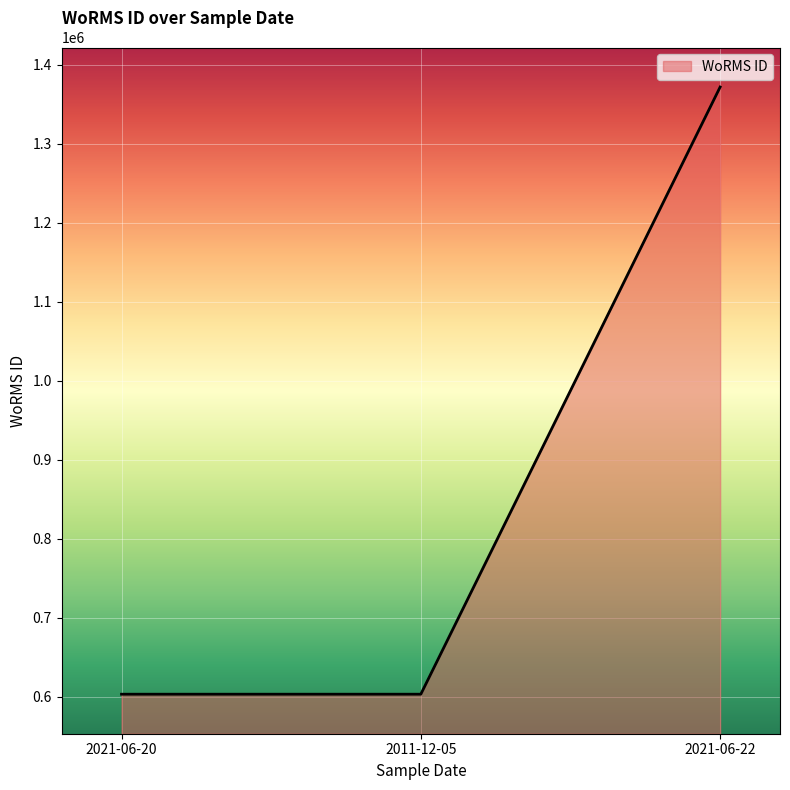

What is the greatest value displayed?

1371529